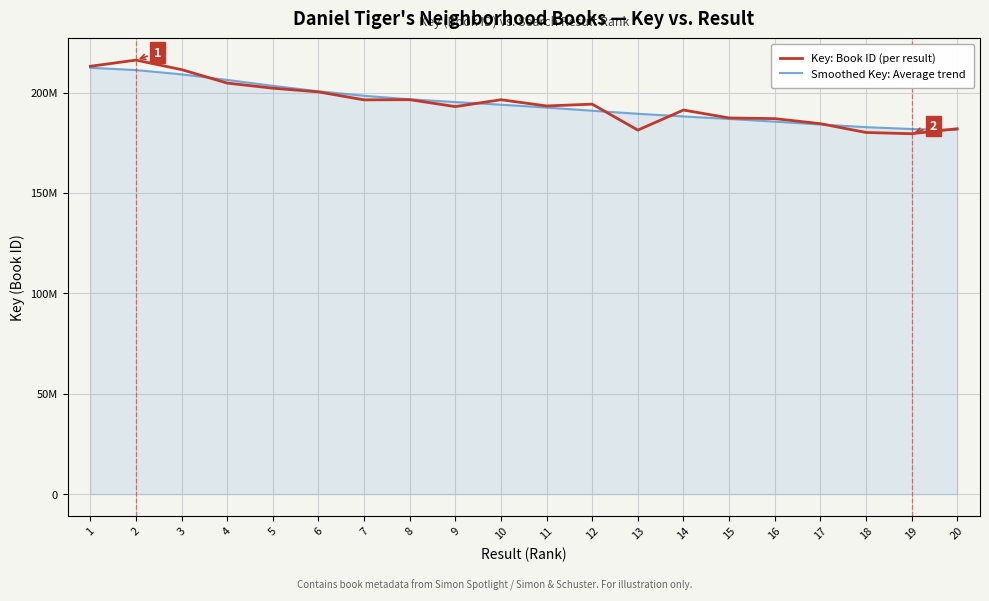

Which series changed the most between 9 and 11?

Smoothed Key: Average trend